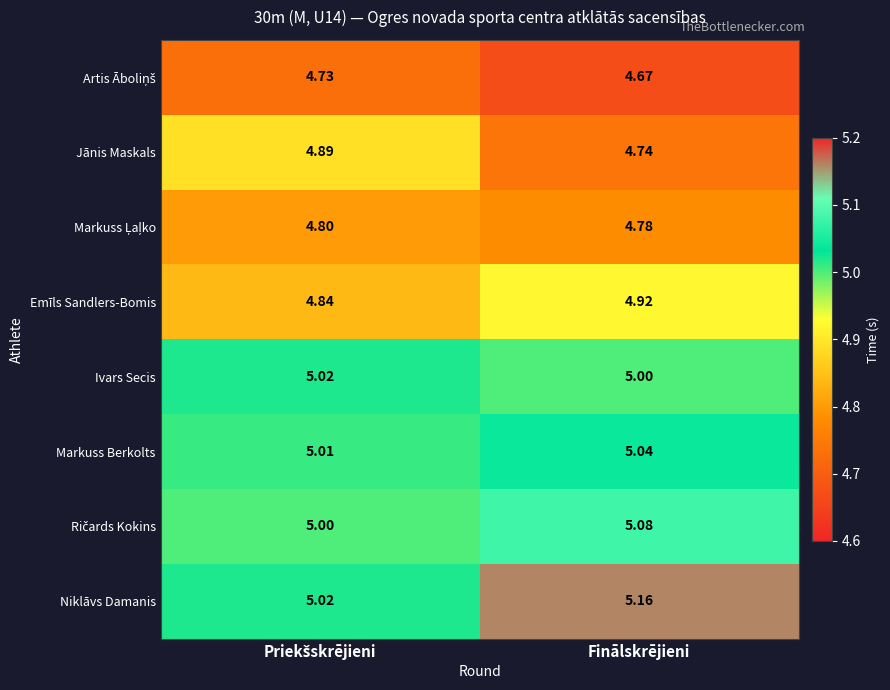

Is the value of Niklāvs Damanis at Finālskrējieni greater than the value of Ivars Secis at Finālskrējieni?

Yes